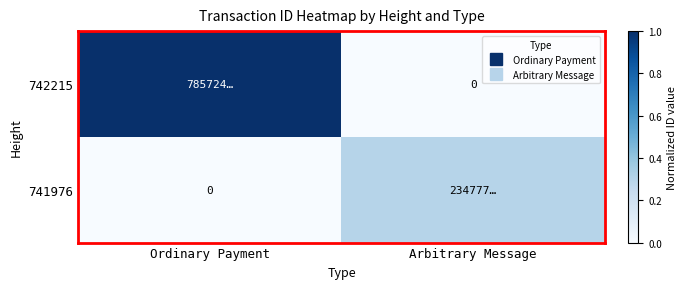

At which category is the sum across all series the highest?

Ordinary Payment